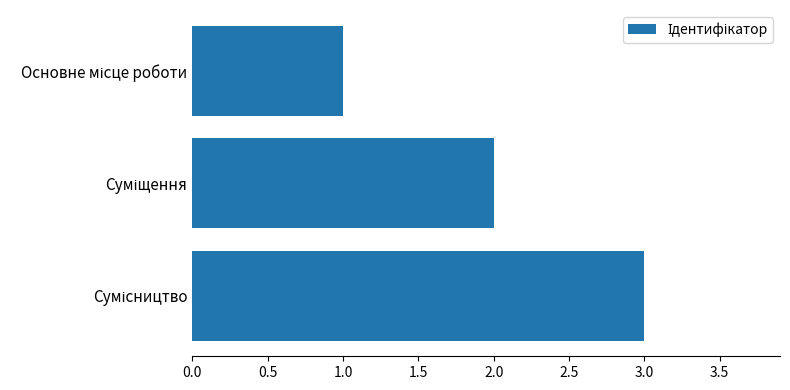

What is the greatest value displayed?

3